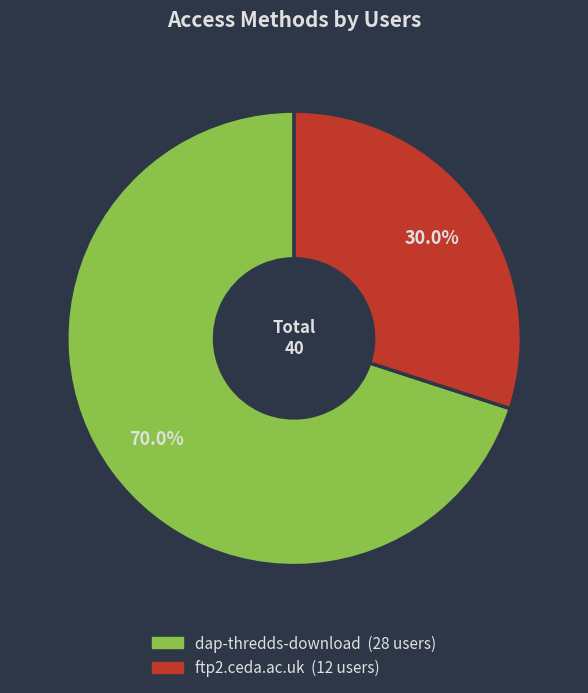

Combined, do ftp2.ceda.ac.uk and dap-thredds-download account for over 50%?

Yes